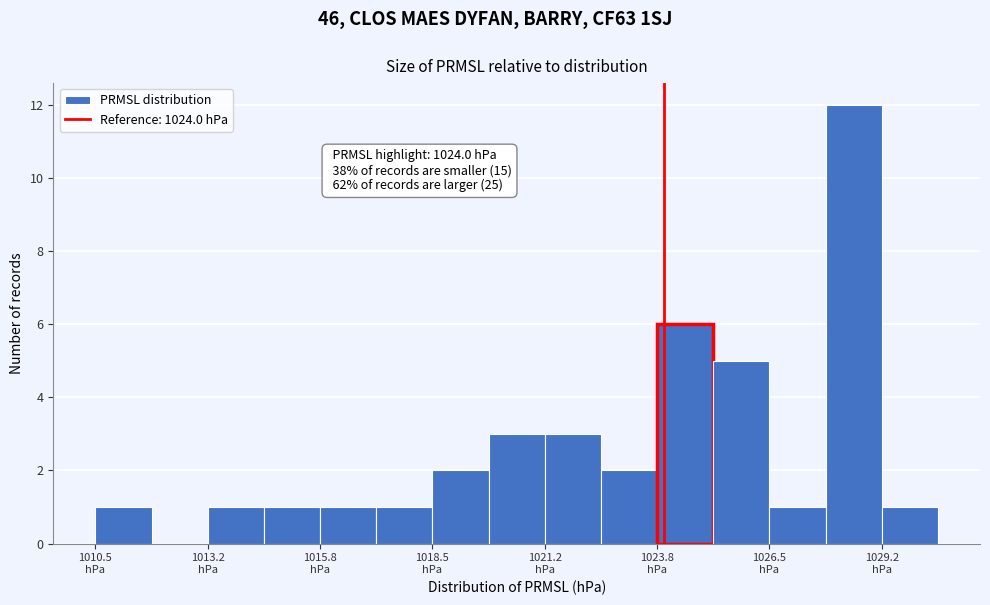

Read against the x-axis, roughly where is the centre of the tallest bar?

1028.5